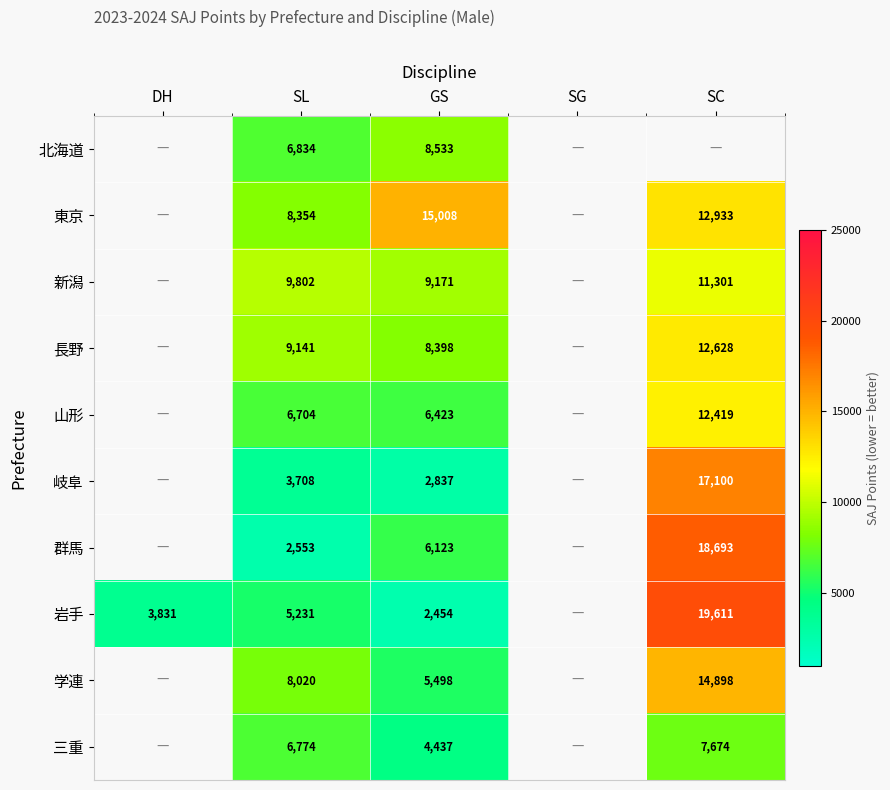

The value of 岐阜 at SC is 5922. True or false?

False